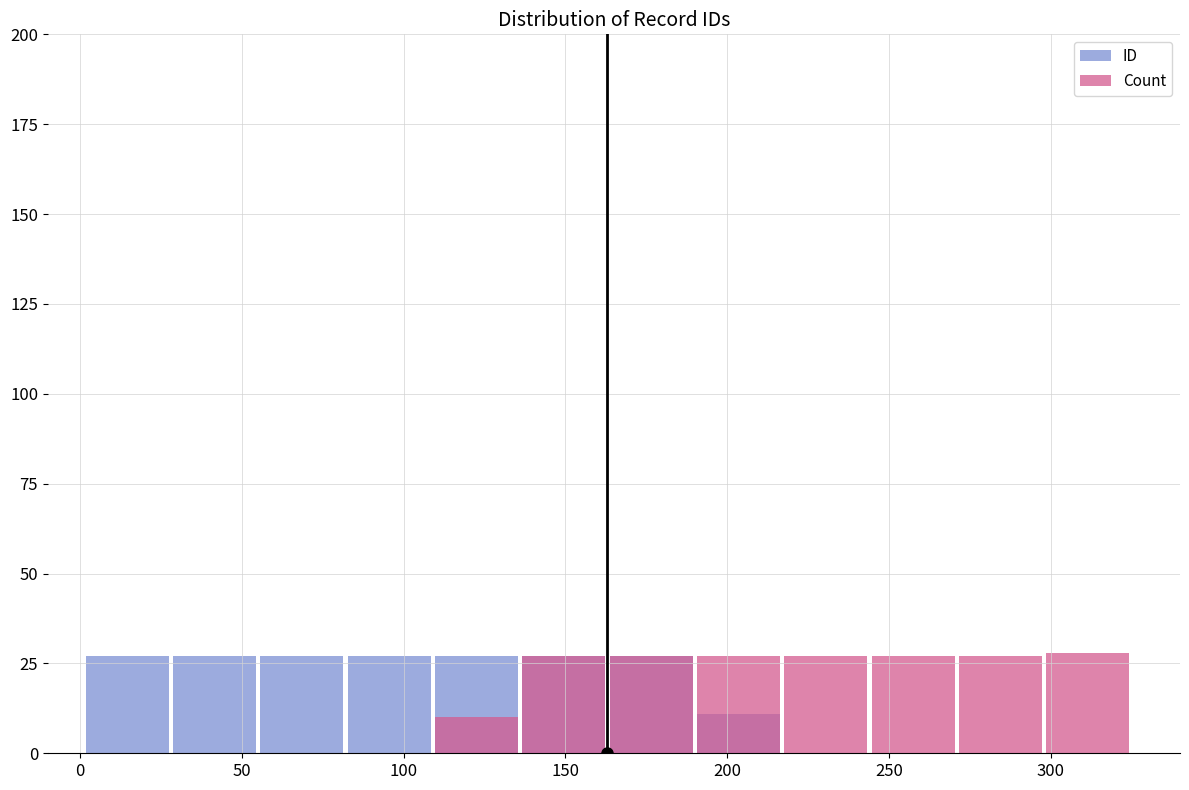

How many data points in Count are above 27?

1